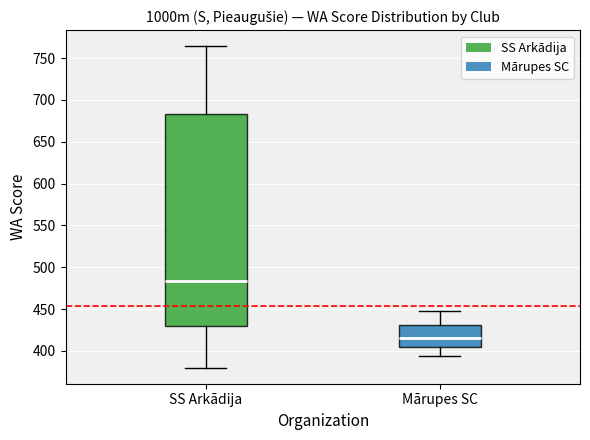

Reading left to right, read every box against the y-axis: the position of its median line, the range the box covers, and the ends of its whiskers. The values are not printed on the chart, so give them approximately, as read against the axis.

SS Arkādija: median 485, box 430 to 685, whiskers 380 to 765
Mārupes SC: median 415, box 405 to 430, whiskers 395 to 450